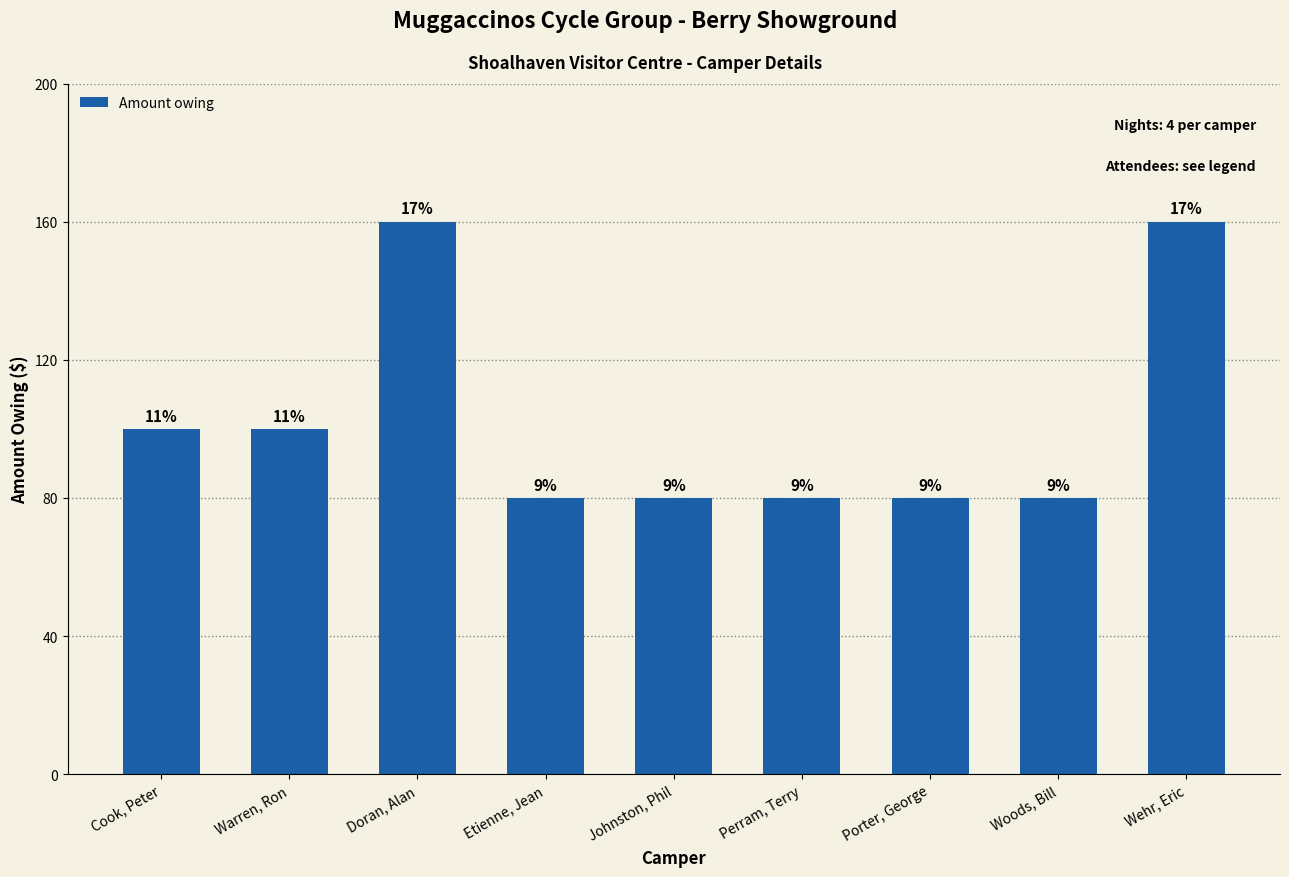

Between Woods, Bill and Perram, Terry, which is larger?

Woods, Bill